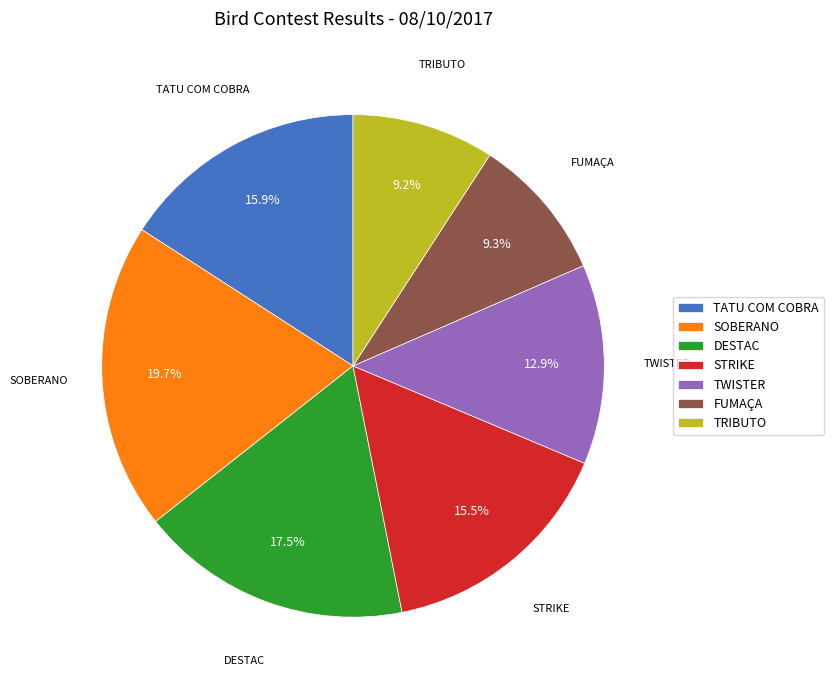

Which slice is the largest?

SOBERANO